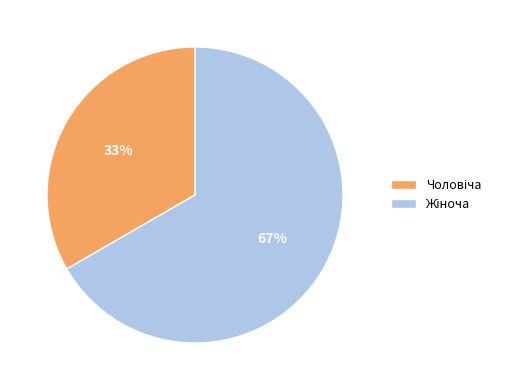

To the nearest percent, what is the average slice percentage?

50%